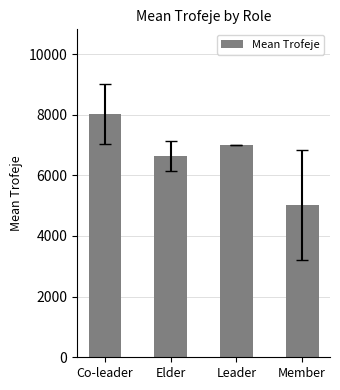

Which label corresponds to the largest value in the chart?

Co-leader